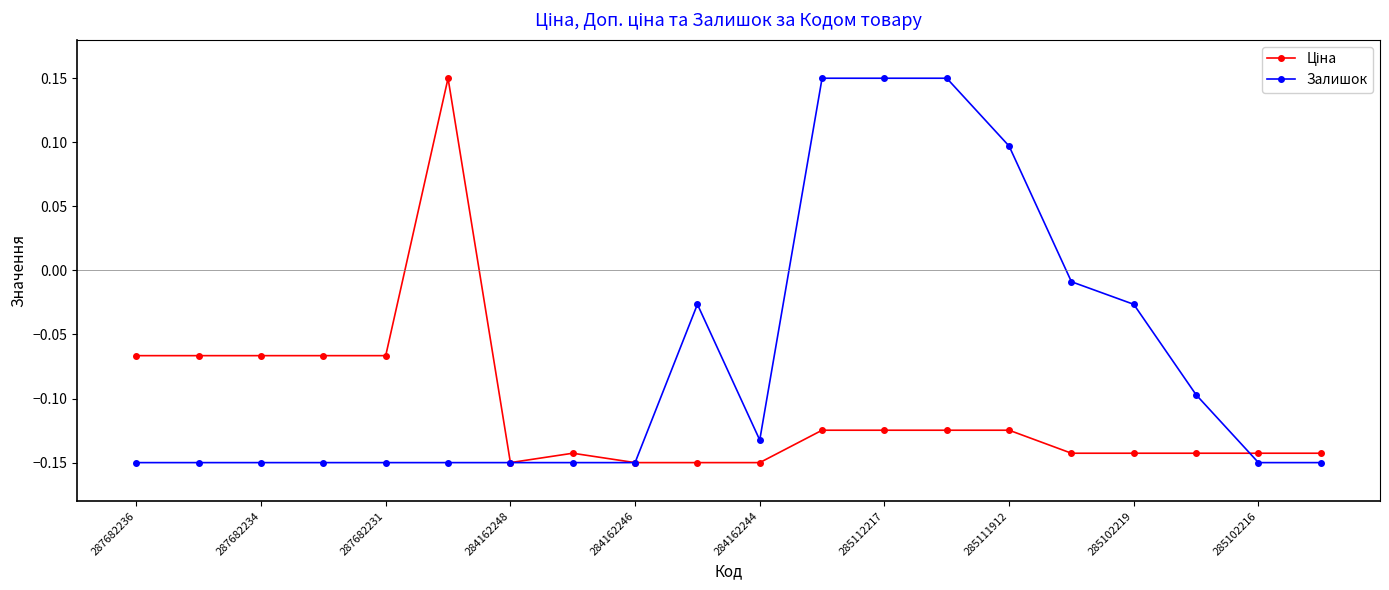

Which series has the largest total across all categories?

Залишок